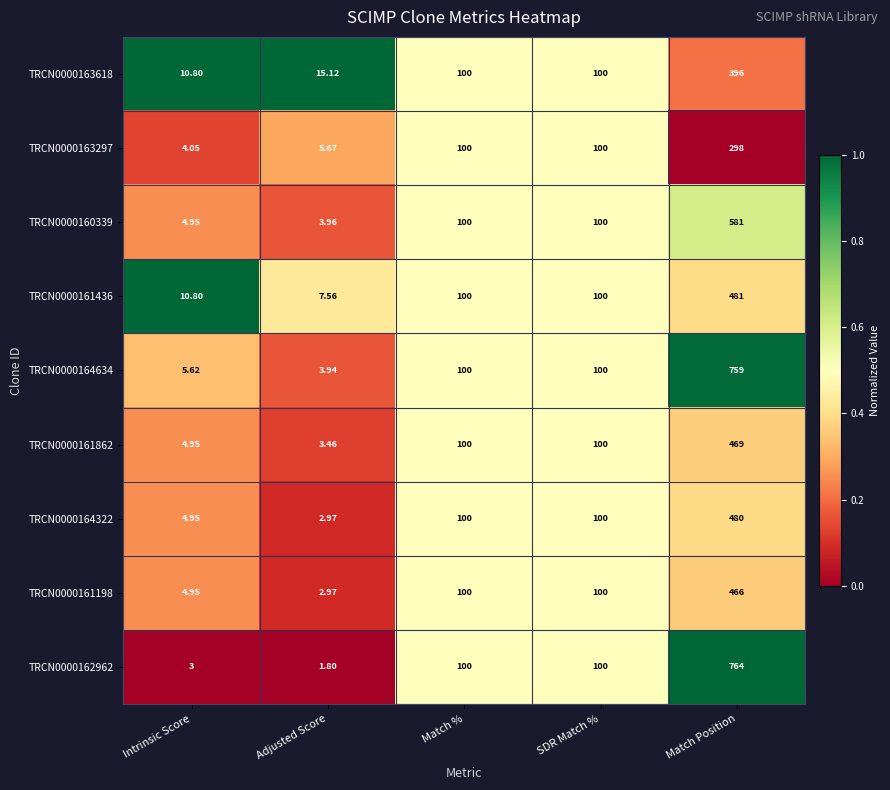

Which series has the largest total across all categories?

TRCN0000162962